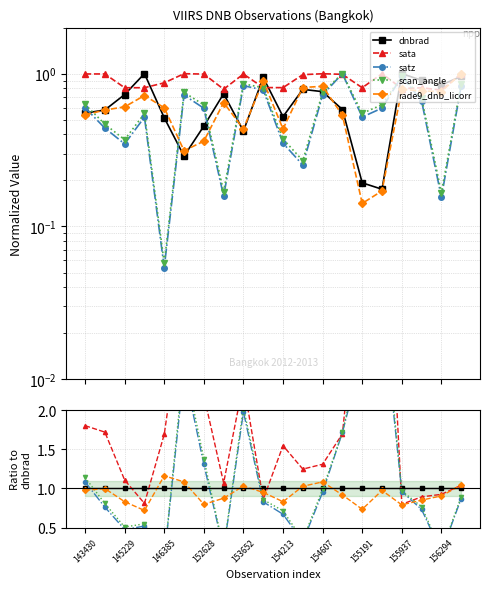

How many dnbrad values are between 0 and 1?

20